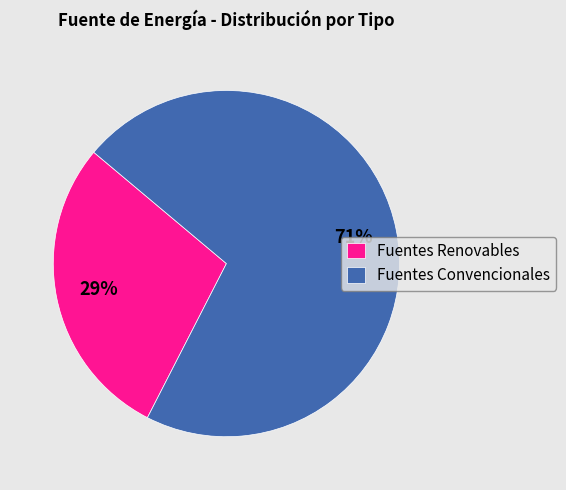

What is the smallest slice in the pie chart?

Fuentes Renovables